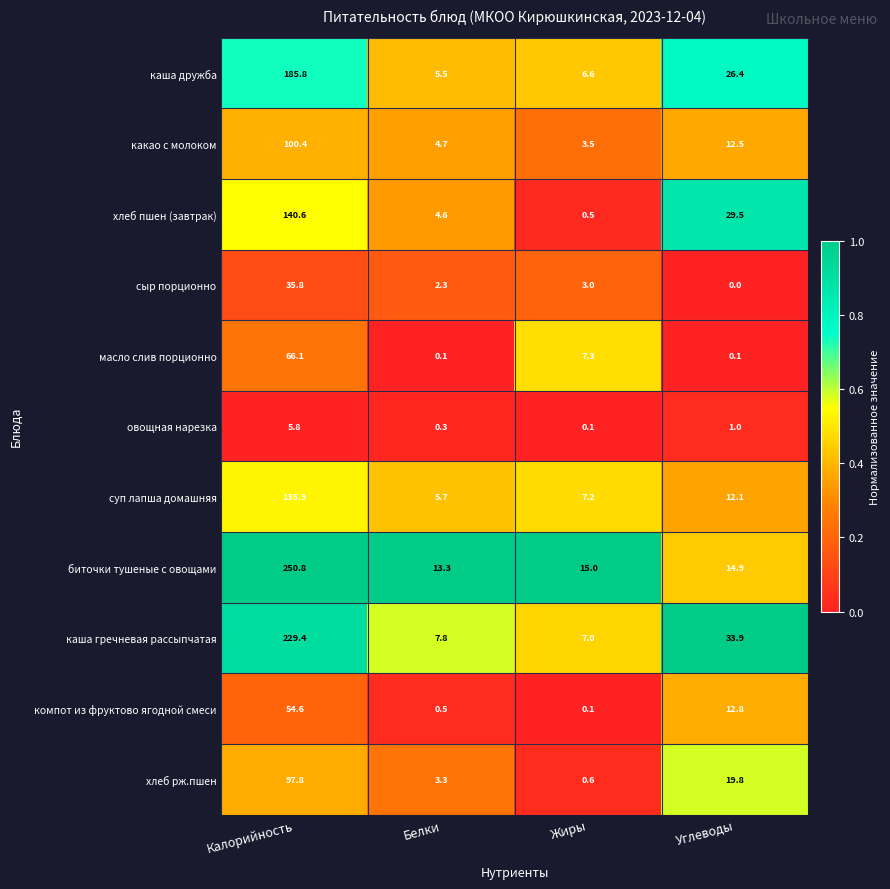

Count the number of data series in this chart.

11